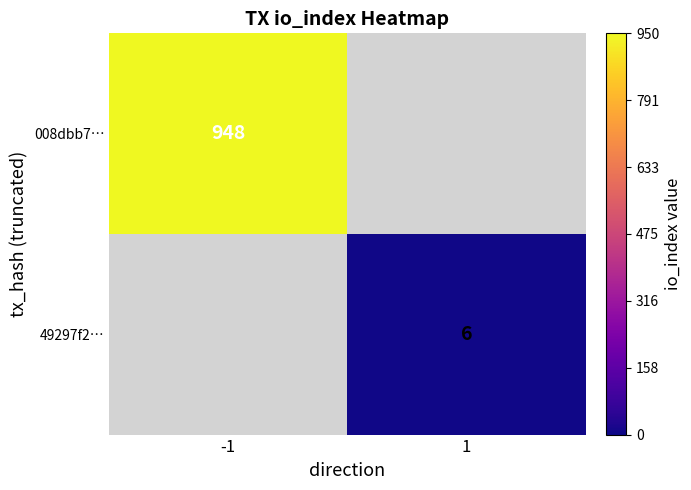

The 008dbb7… series shows 500.6 at -1. True or false?

False